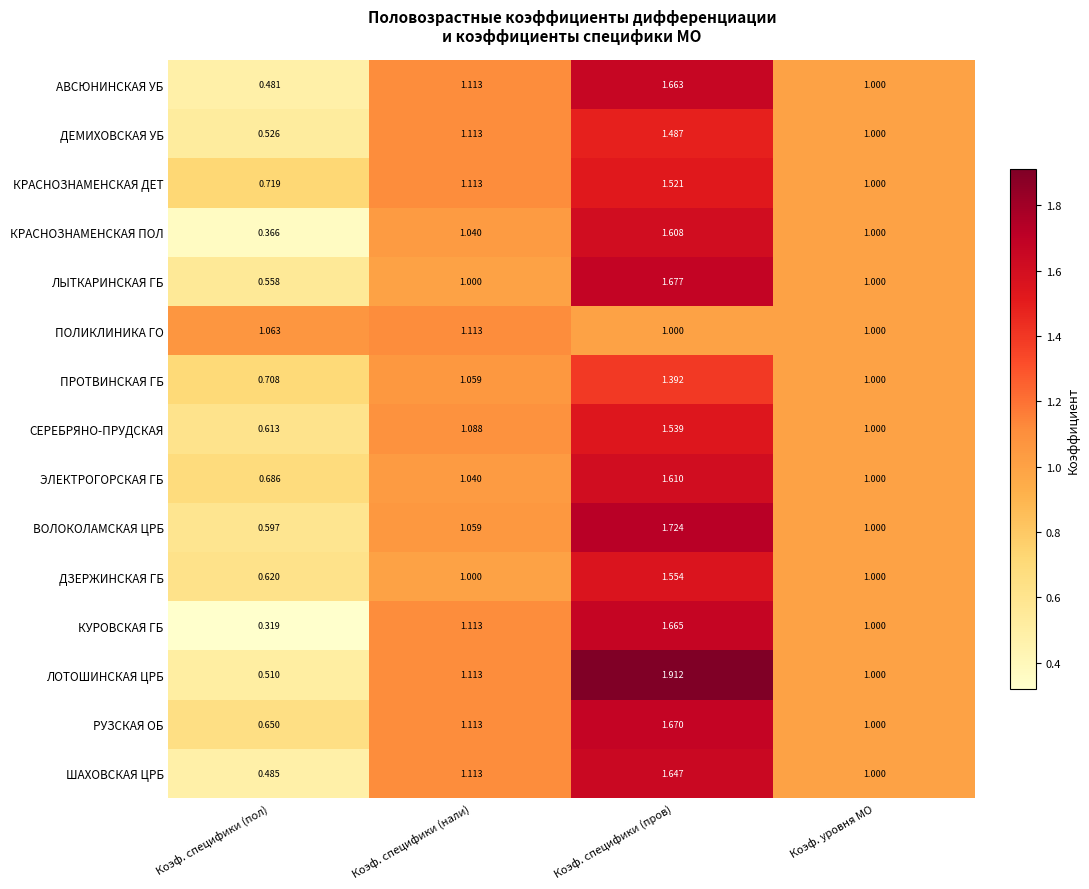

At which label does ДЕМИХОВСКАЯ УБ first exceed 1?

Коэф. специфики (нали)